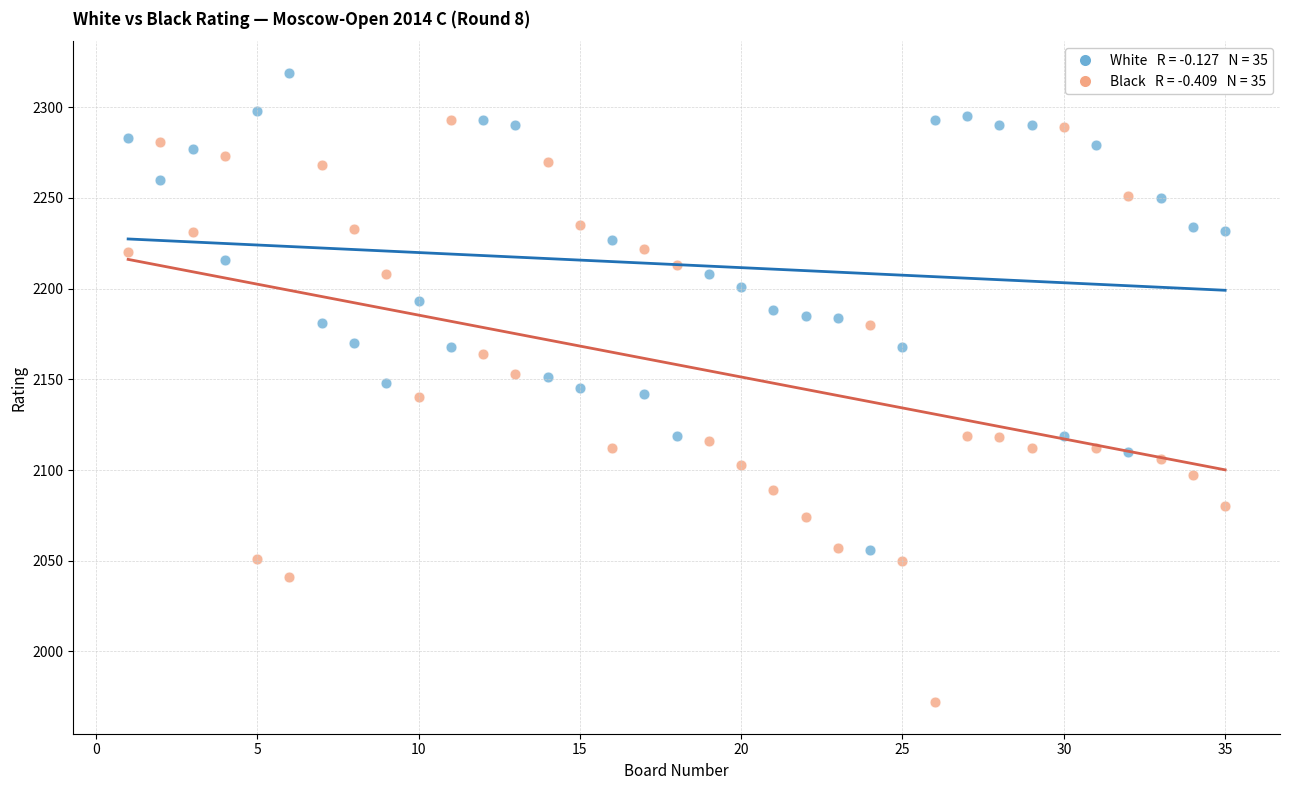

Across all data points, what is the range of Y values (max minus min)?

347